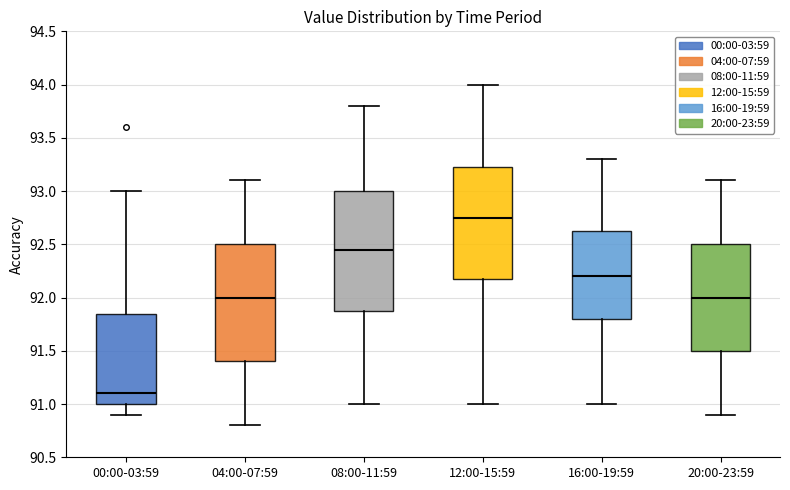

Reading left to right, transcribe this box plot: for each box, give where its median line is, the range the box spans, and where its two whiskers end, as read against the y-axis. The values are not printed on the chart, so give them approximately, as read against the axis.

00:00-03:59: median 91.10, box 91.00 to 91.85, whiskers 90.90 to 93.00
04:00-07:59: median 92.00, box 91.40 to 92.50, whiskers 90.80 to 93.10
08:00-11:59: median 92.45, box 91.90 to 93.00, whiskers 91.00 to 93.80
12:00-15:59: median 92.75, box 92.20 to 93.25, whiskers 91.00 to 94.00
16:00-19:59: median 92.20, box 91.80 to 92.65, whiskers 91.00 to 93.30
20:00-23:59: median 92.00, box 91.50 to 92.50, whiskers 90.90 to 93.10